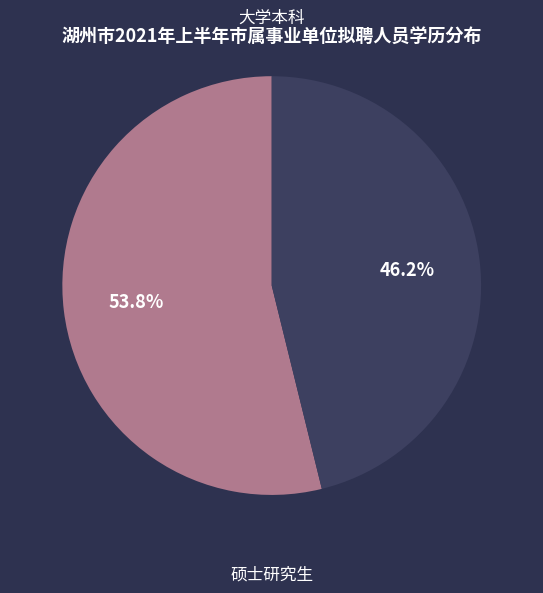

How many segments does this pie chart have?

2